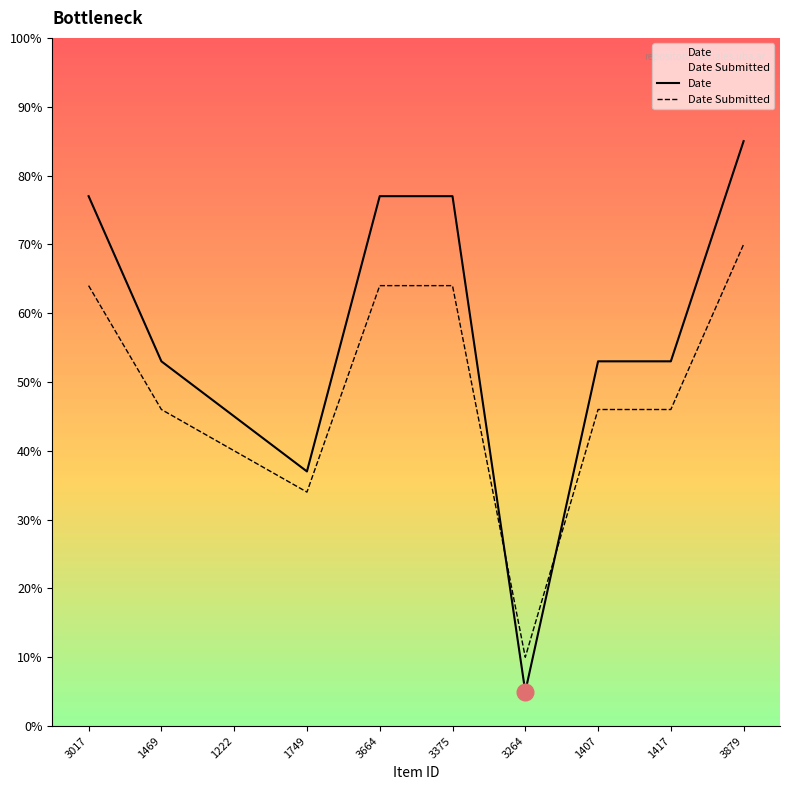

Rank the series by their maximum value, from highest to lowest.

Date, Date Submitted